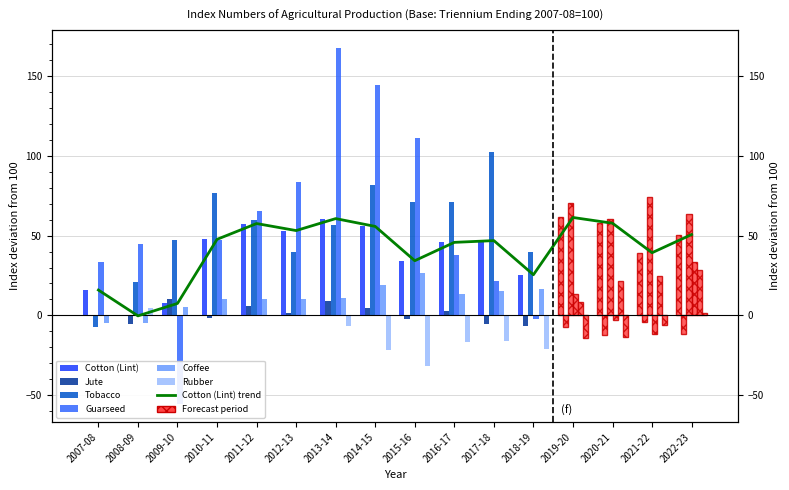

What is the average value of the Tobacco series?

58.1